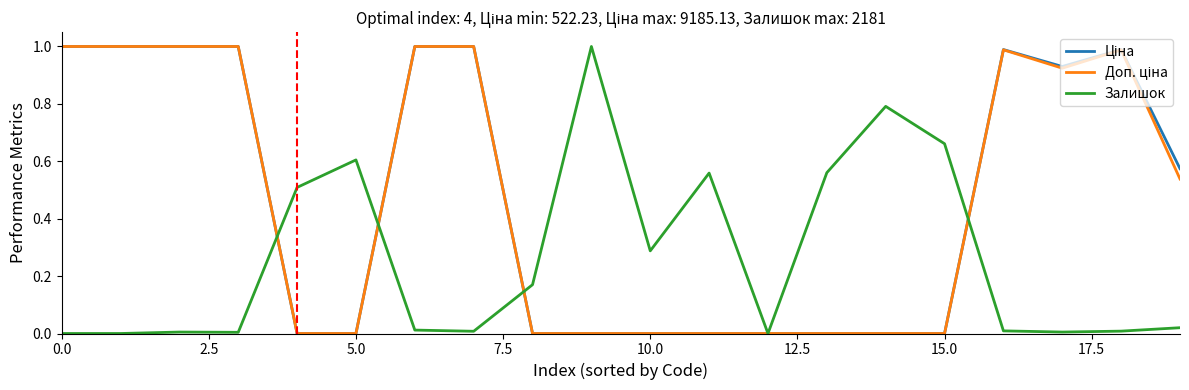

Does the chart have visible grid lines?

No